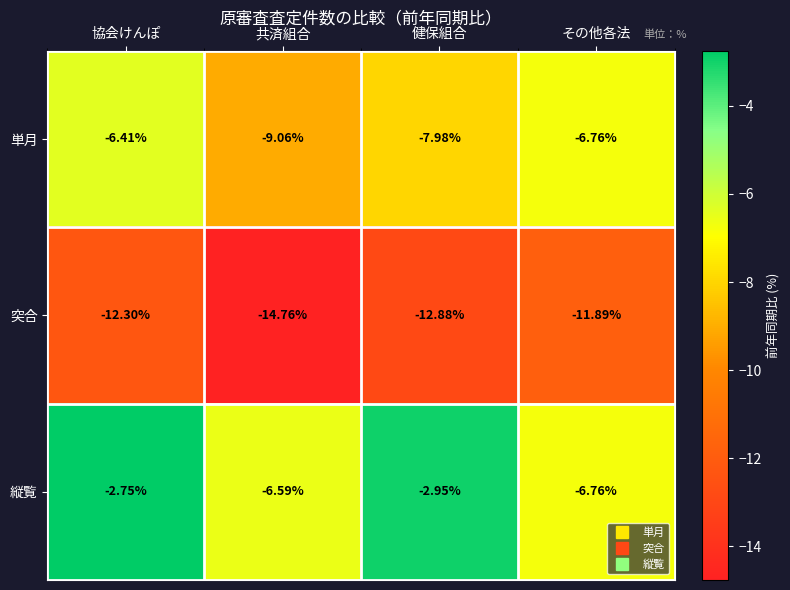

At which label does 縦覧 reach its peak?

協会けんぽ